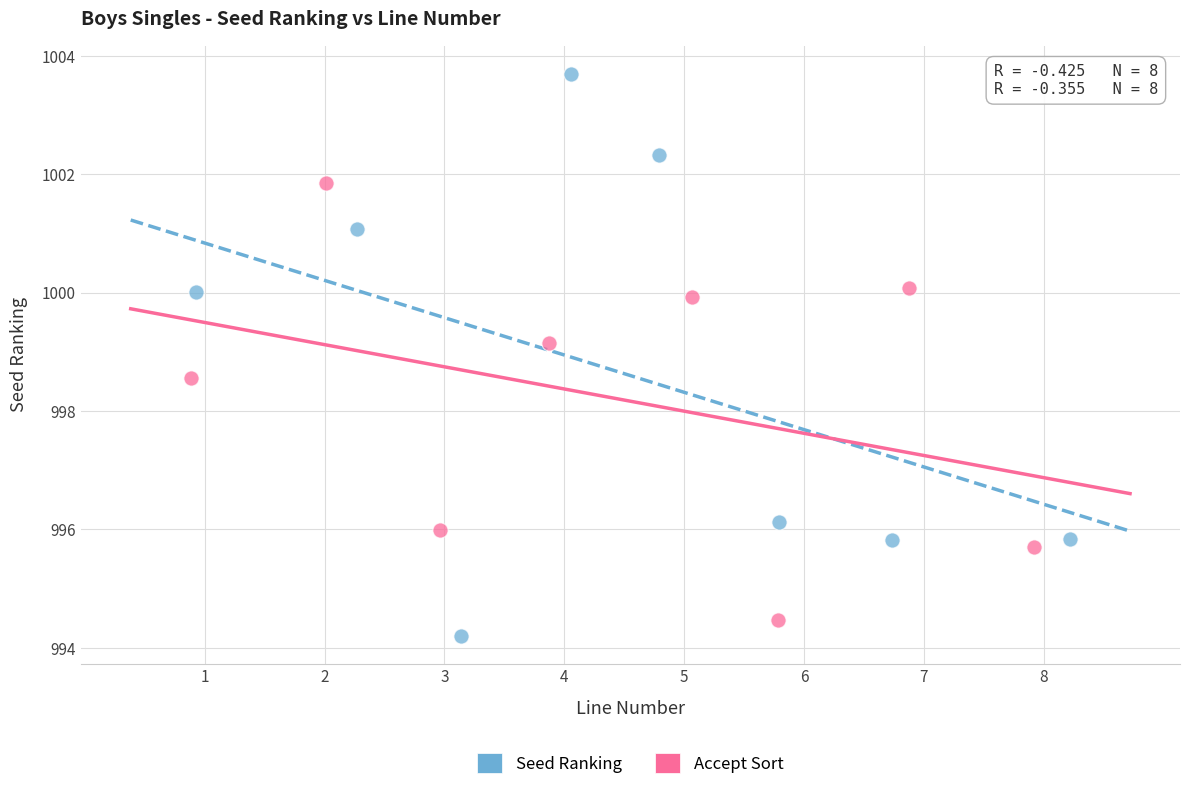

Which series has the largest Y range (max minus min)?

Seed Ranking